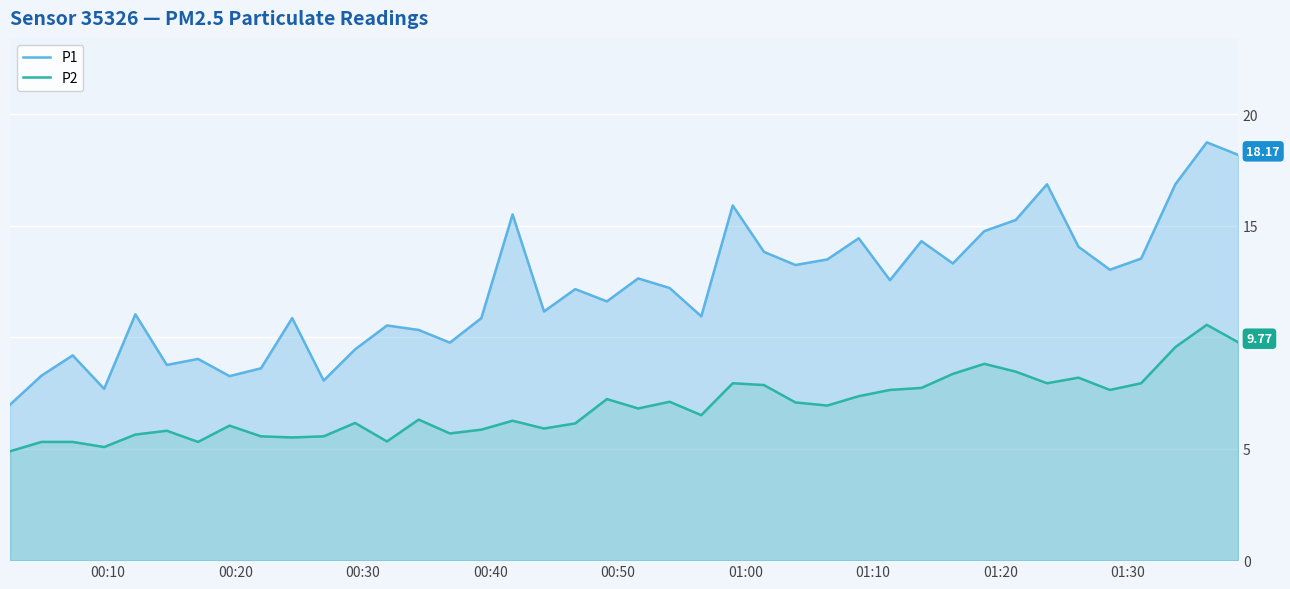

True or false: P1 and P2 cross at least once.

False